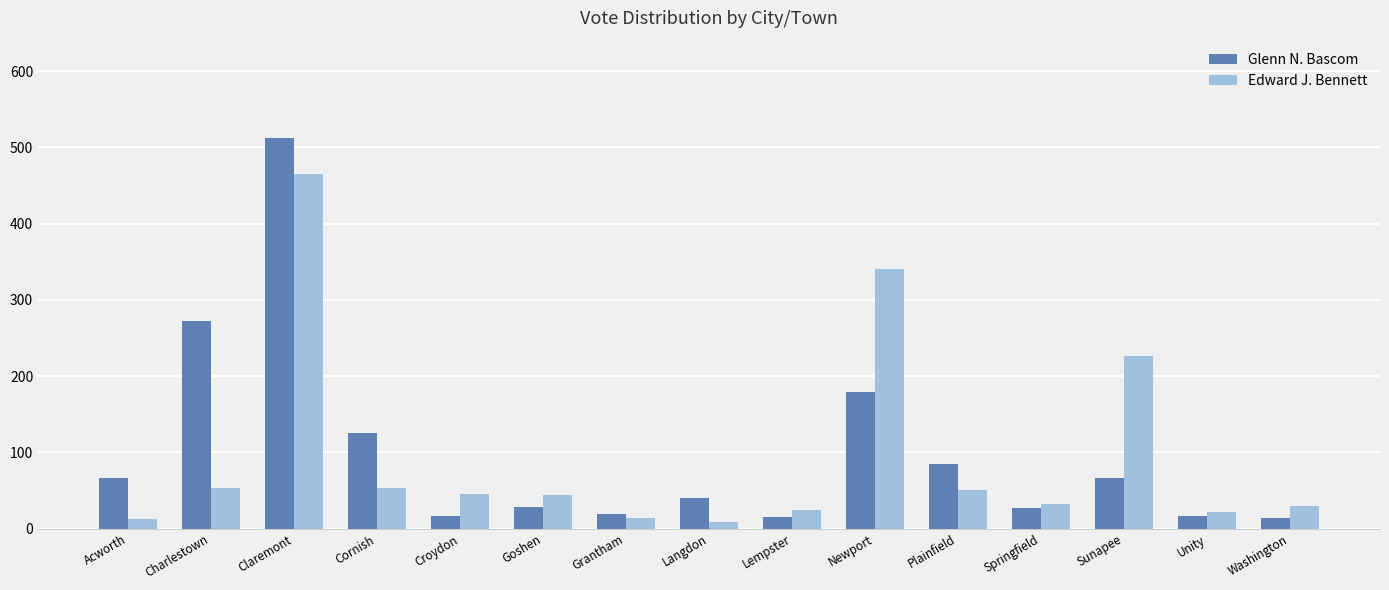

Is it true that Edward J. Bennett equals 25 at Lempster?

True